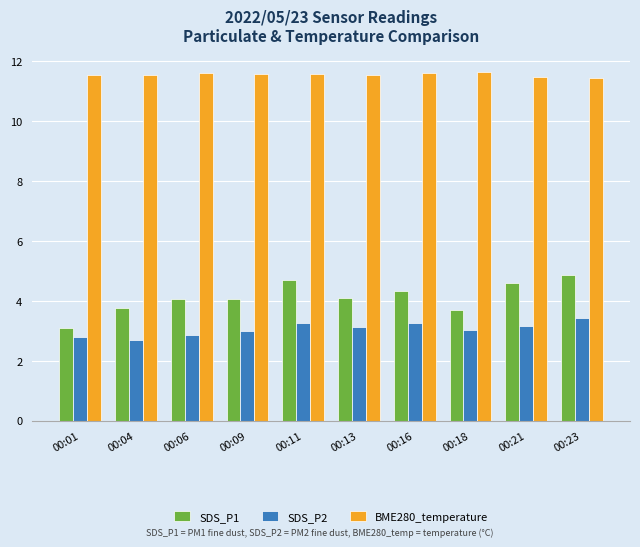

At how many categories does at least one series exceed 8?

10